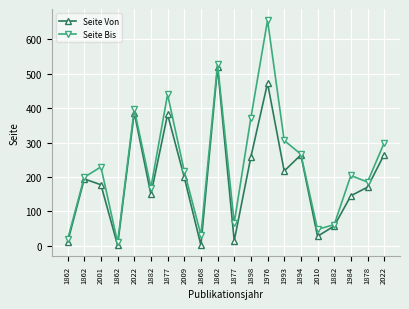

What is the value of the Seite Von point at the 17th from the left?

149